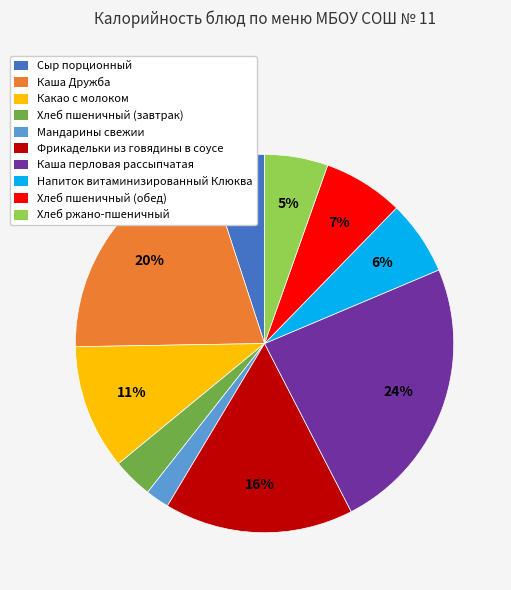

Is the sum of Хлеб пшеничный (обед) and Сыр порционный greater than half?

No